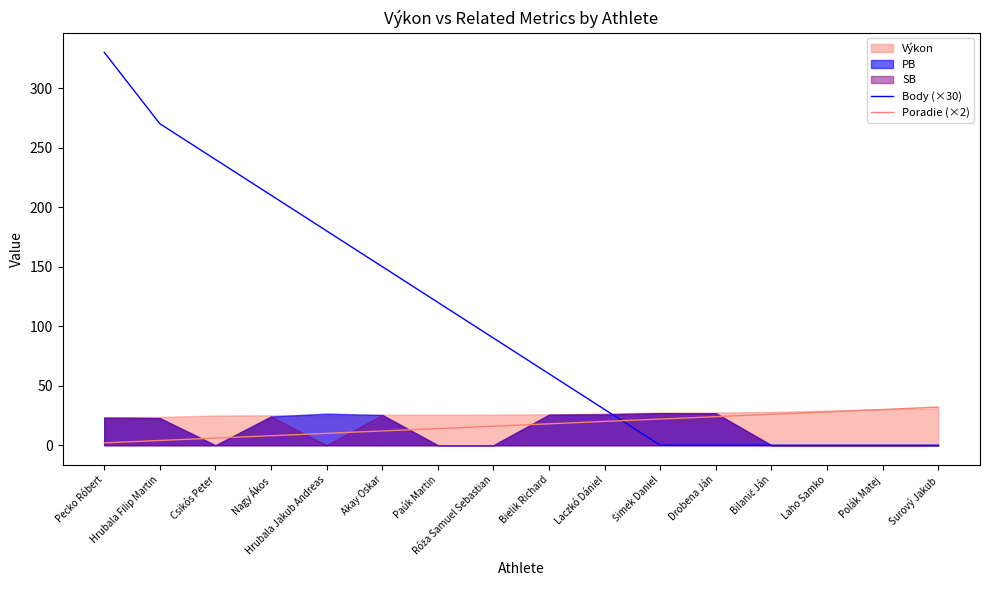

How many categories are shown in the chart?

16